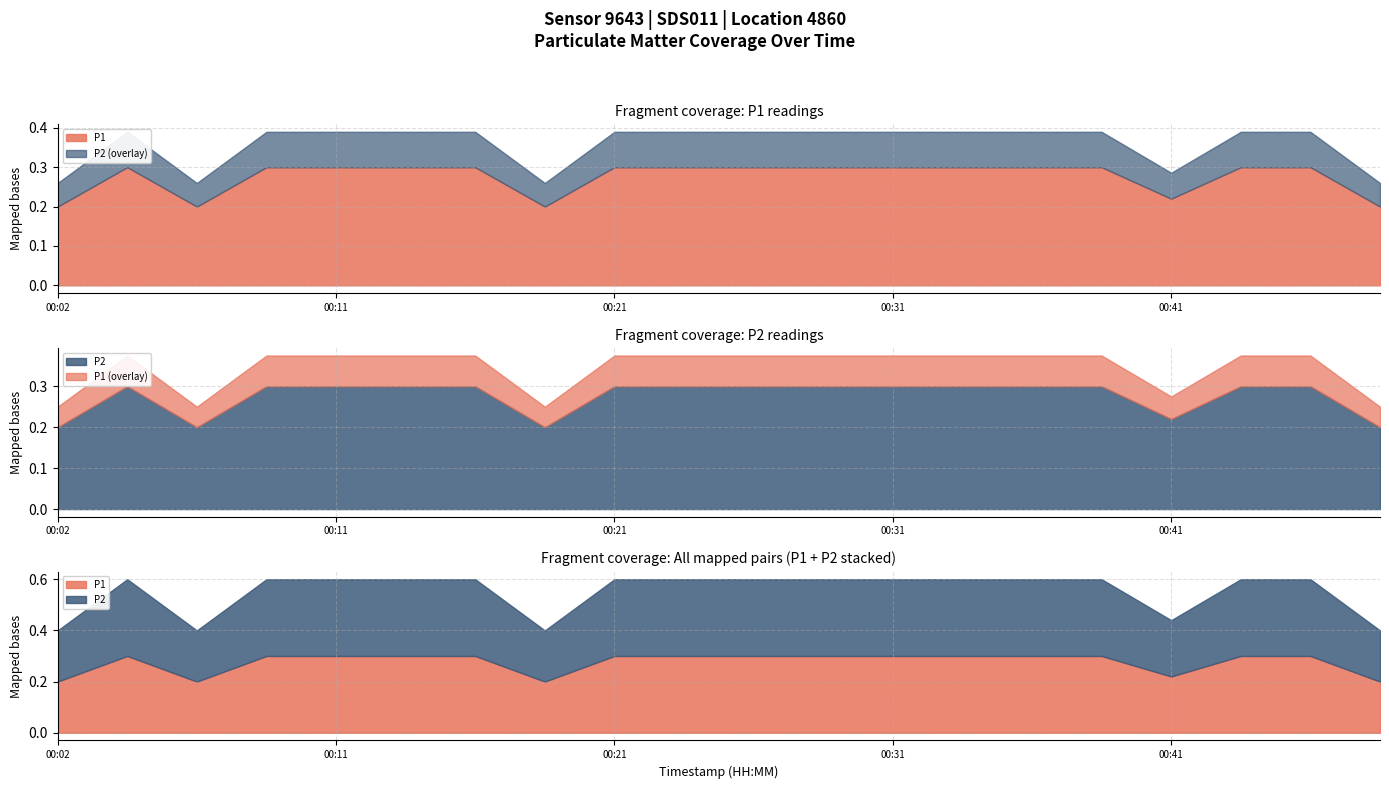

What is the value of the P1 point at the 12th from the left?

0.3